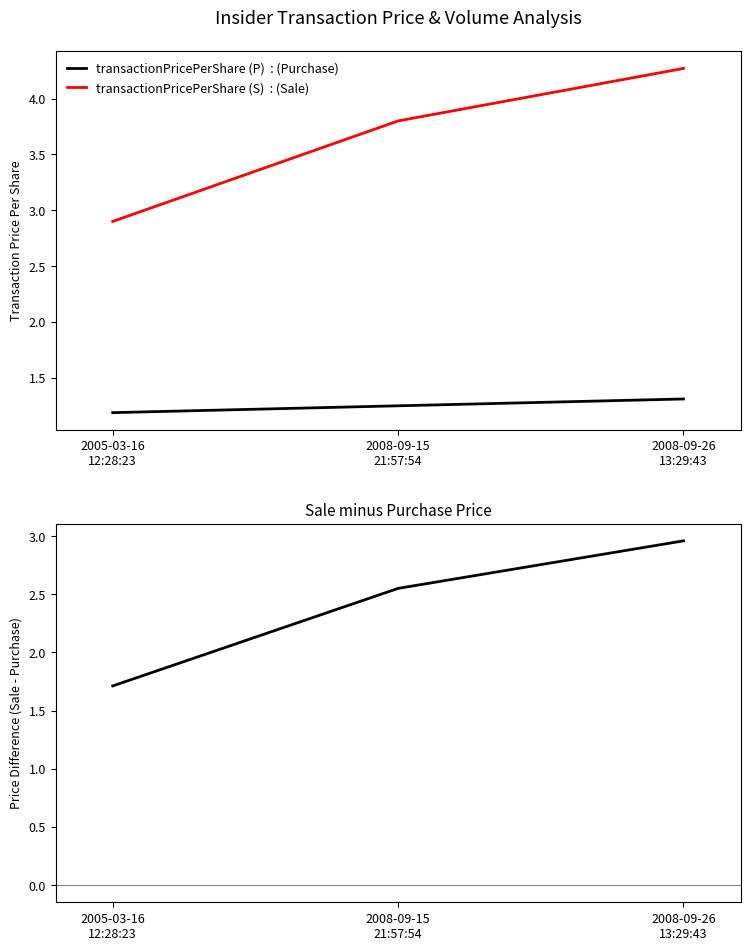

What is the label of the 1st point from the right?

2008-09-26
13:29:43